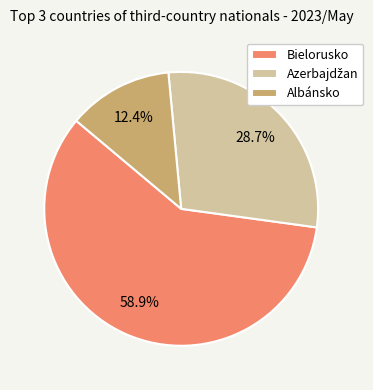

How many segments does this pie chart have?

3